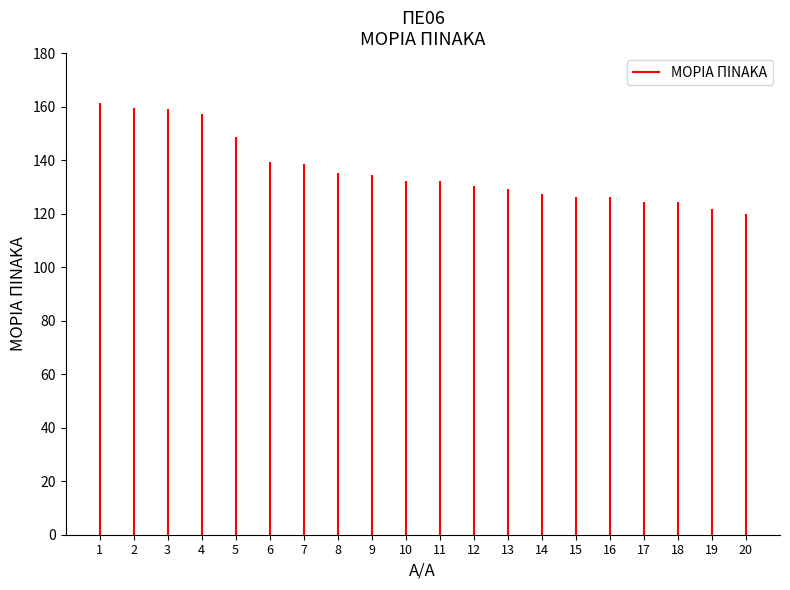

What is the value of the 6th bar from the left?

139.2